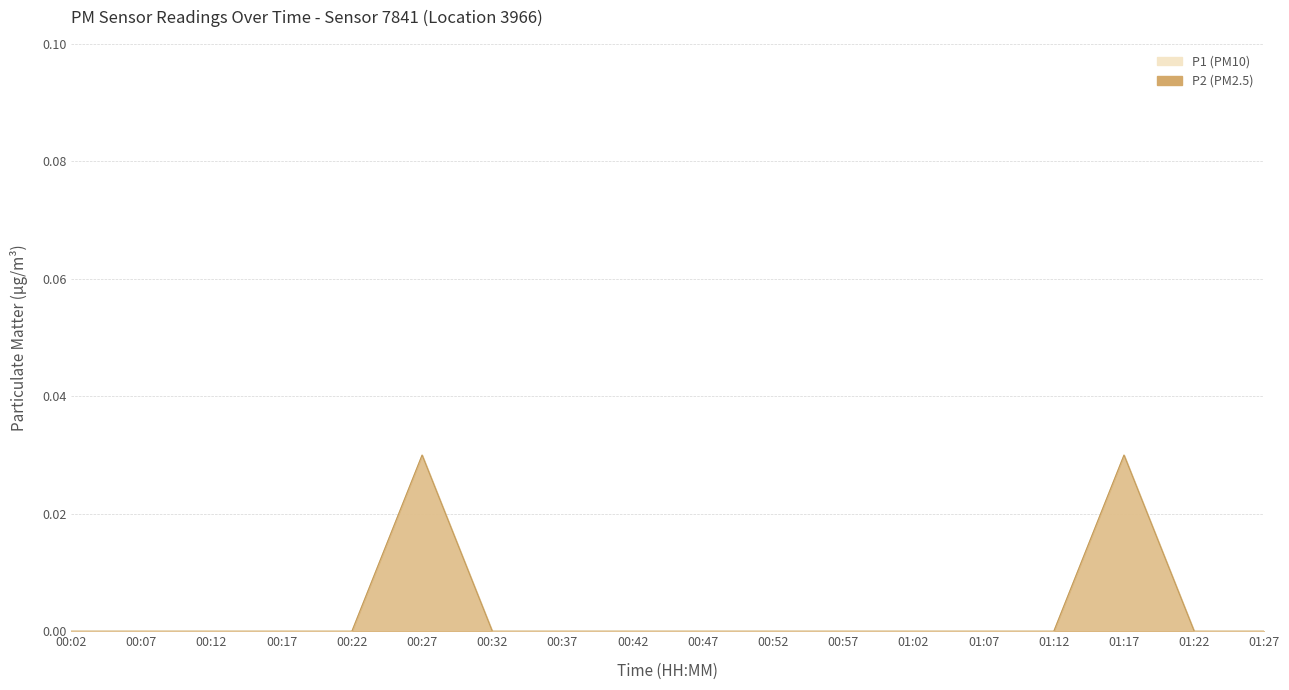

Which label corresponds to the largest value in the chart?

00:27